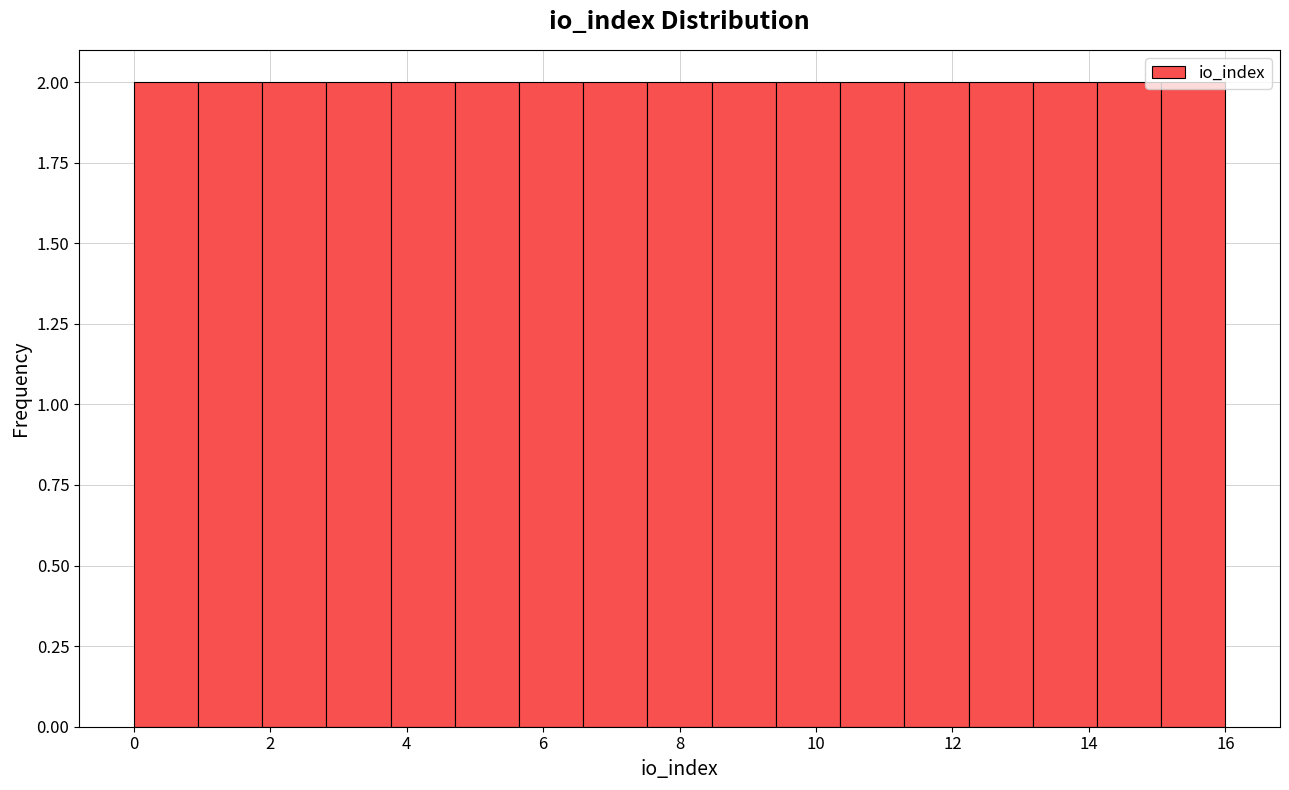

Reading left to right, transcribe this chart: for each bar, give the range it covers on the x-axis and its height. Neither the bar edges nor the heights are printed on the chart, so give them approximately, as read against the axes.

0.0 to 1.0: 2
1.0 to 1.8: 2
1.8 to 2.8: 2
2.8 to 3.8: 2
3.8 to 4.8: 2
4.8 to 5.6: 2
5.6 to 6.6: 2
6.6 to 7.6: 2
7.6 to 8.4: 2
8.4 to 9.4: 2
9.4 to 10.4: 2
10.4 to 11.2: 2
11.2 to 12.2: 2
12.2 to 13.2: 2
13.2 to 14.2: 2
14.2 to 15.0: 2
15.0 to 16.0: 2